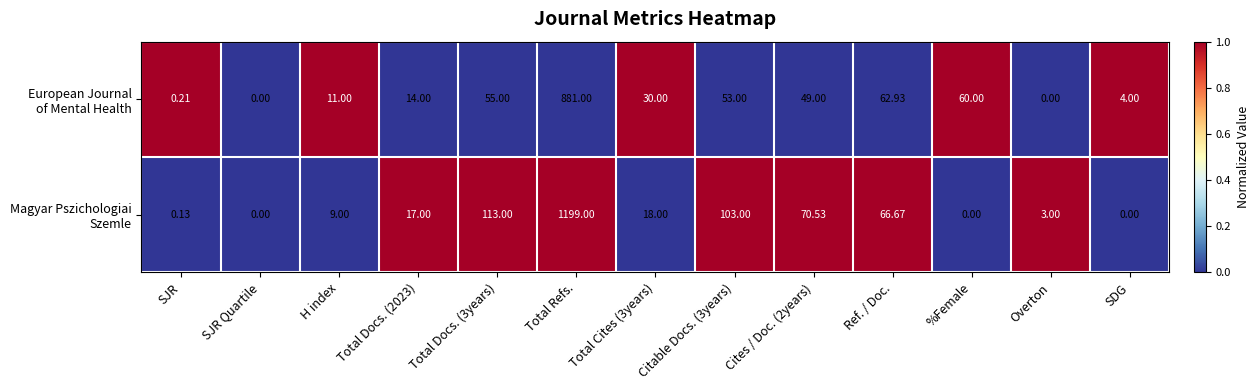

At which category is the sum across all series the highest?

Total Refs.